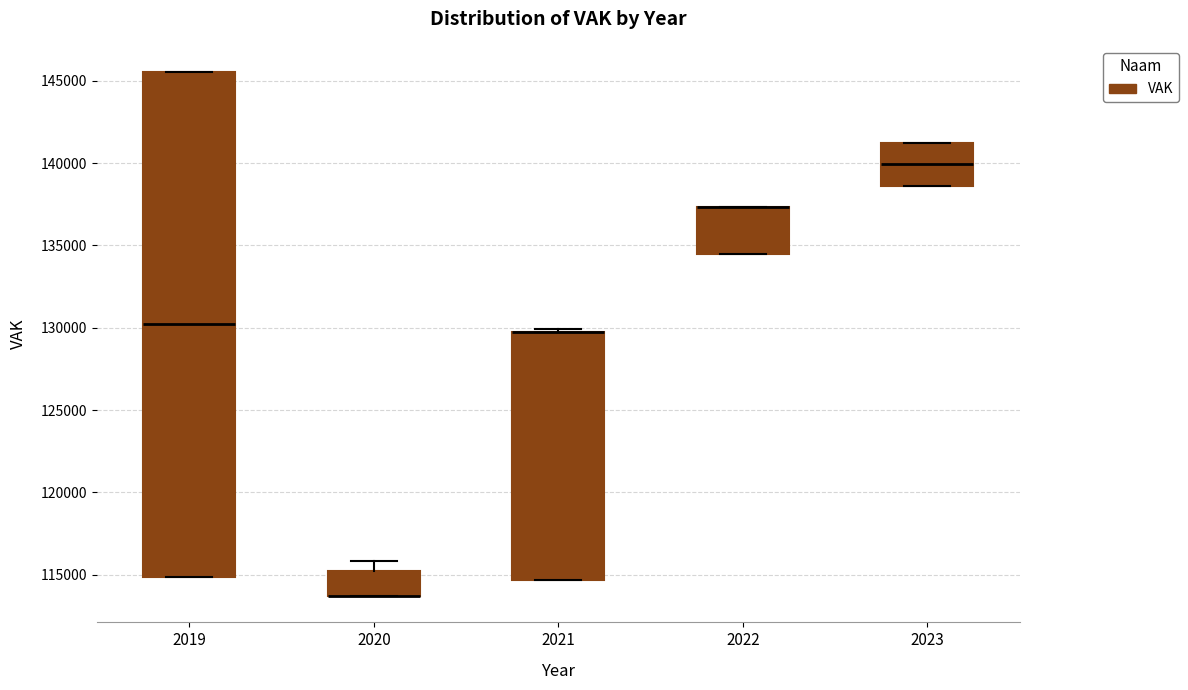

Reading left to right, read every box against the y-axis: the position of its median line, the range the box covers, and the ends of its whiskers. The values are not printed on the chart, so give them approximately, as read against the axis.

2019: median 130000, box 115000 to 145500, whiskers 115000 to 145500
2020: median 113500 (drawn on the box's lower edge), box 113500 to 115000, whiskers 113500 to 116000
2021: median 129500 (drawn on the box's upper edge), box 114500 to 129500, whiskers 114500 to 130000
2022: median 137500 (drawn on the box's upper edge), box 134500 to 137500, whiskers 134500 to 137500
2023: median 140000, box 138500 to 141000, whiskers 138500 to 141000